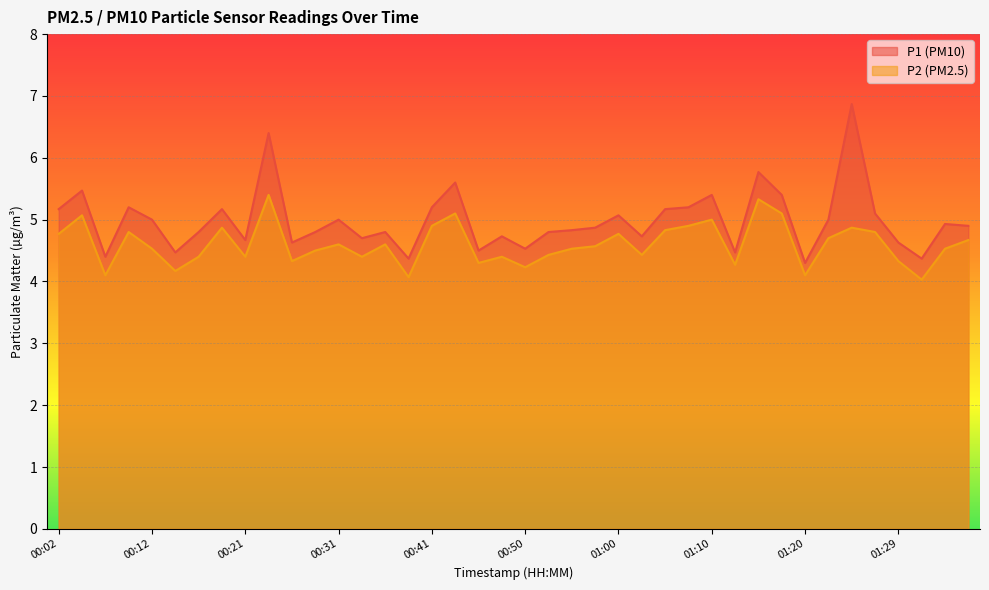

At how many categories does at least one series exceed 6?

2